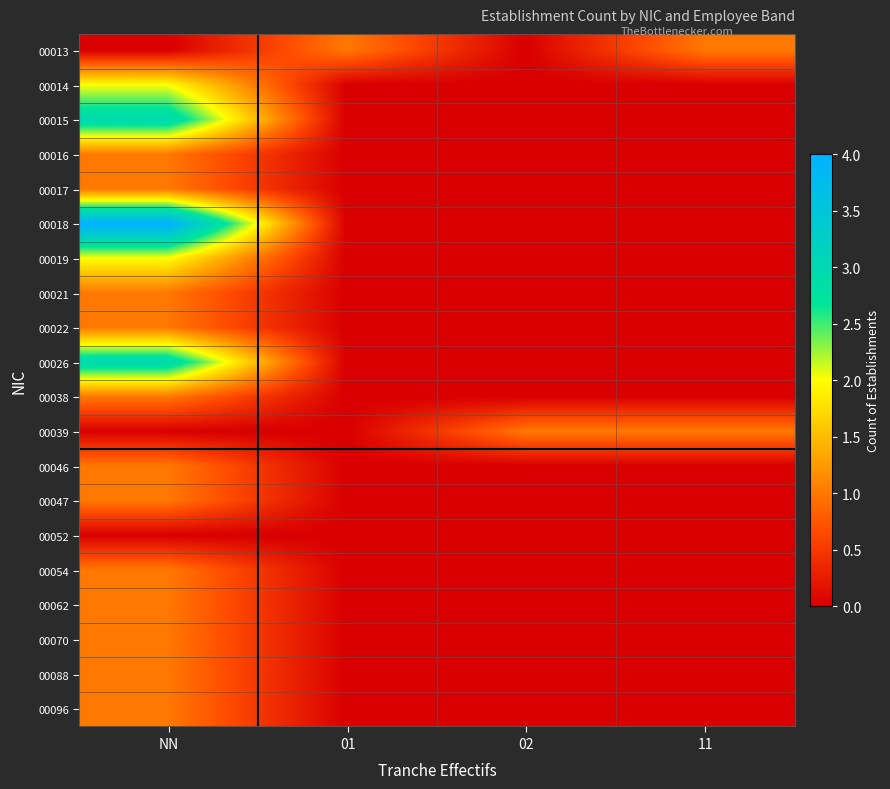

Which has a higher value, NN or 01?

01